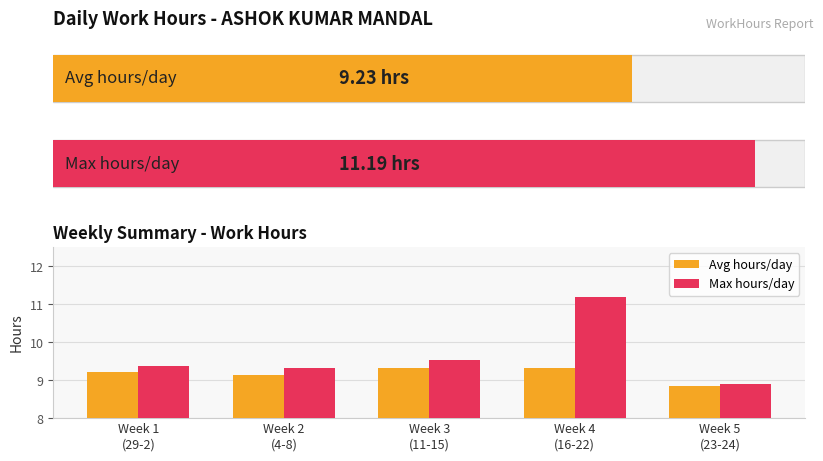

What is the difference between the maximum and minimum values in the Avg hours/day series?

0.5